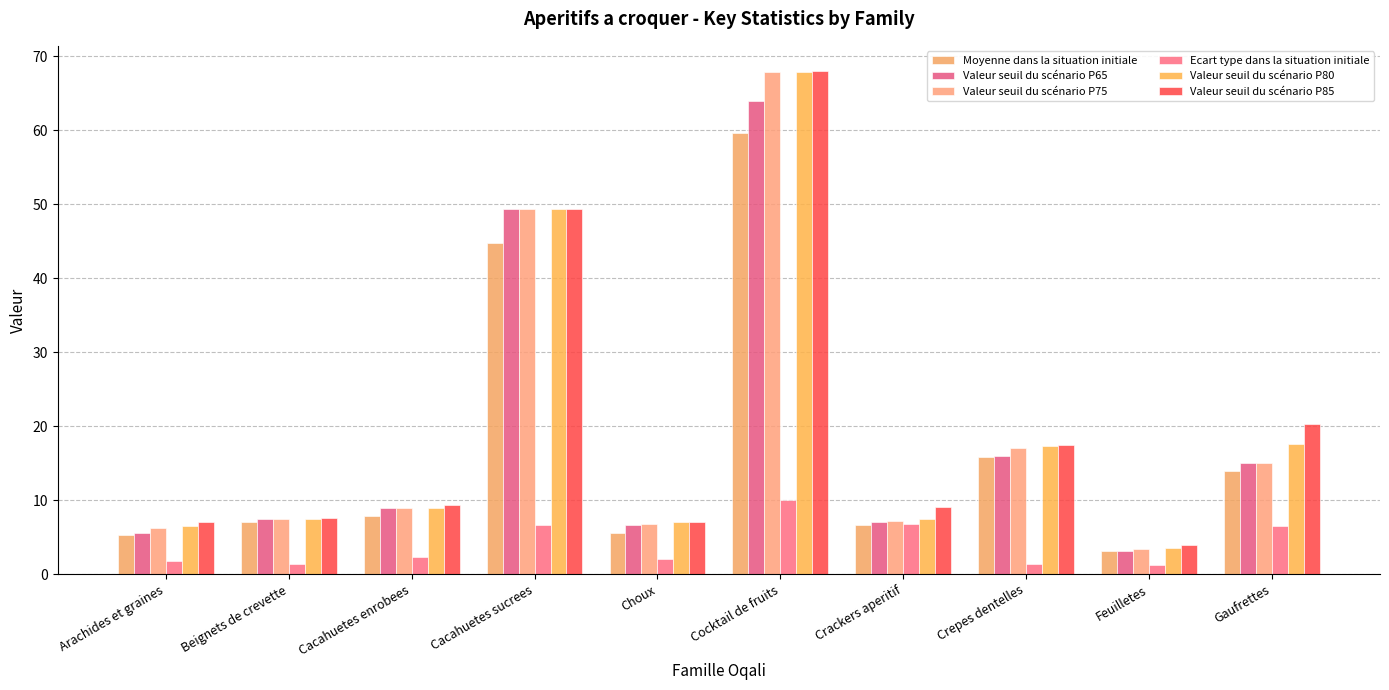

How many bars are there in total?

60